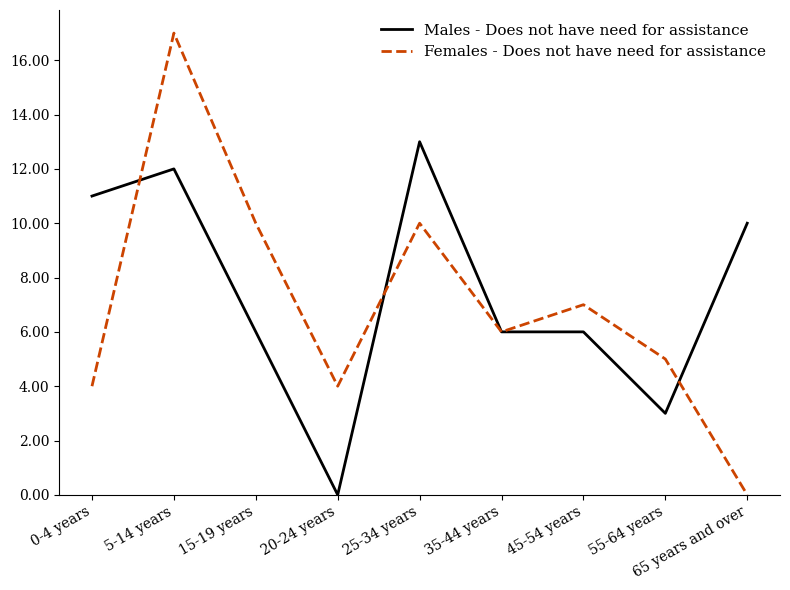

How many lines are shown in the chart?

2